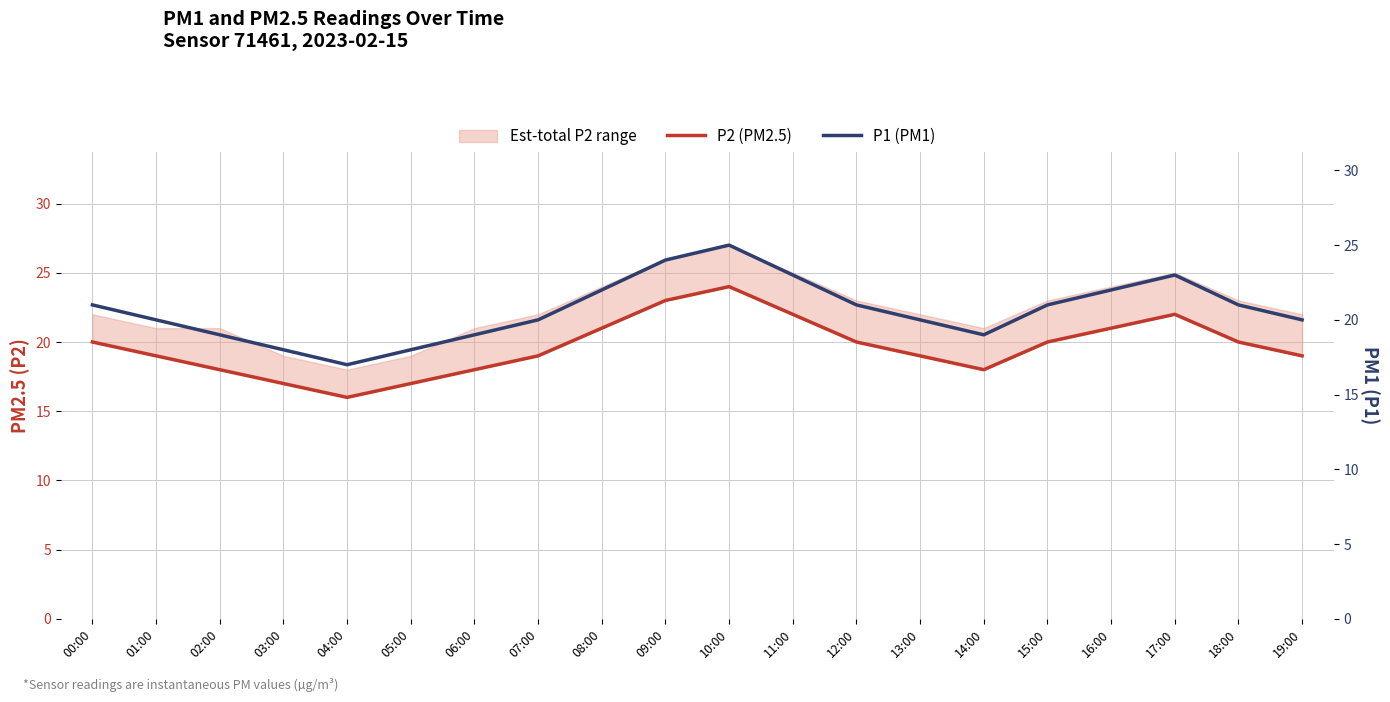

What is the value of the P2 (PM2.5) point at the 15th from the left?

18